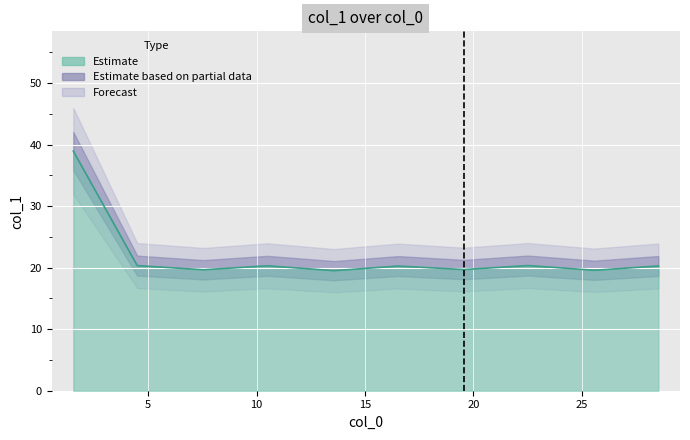

What is the difference between the maximum and minimum values?

19.4